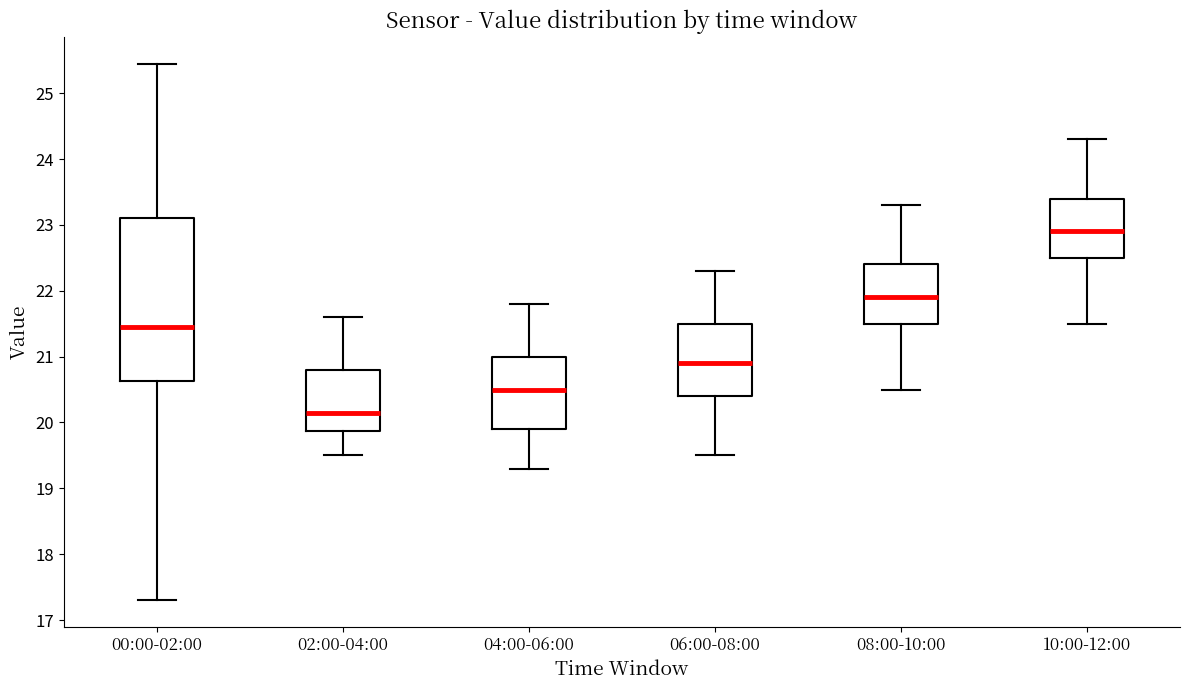

Comparing the boxes themselves (not the whiskers), which one is the tallest?

00:00-02:00